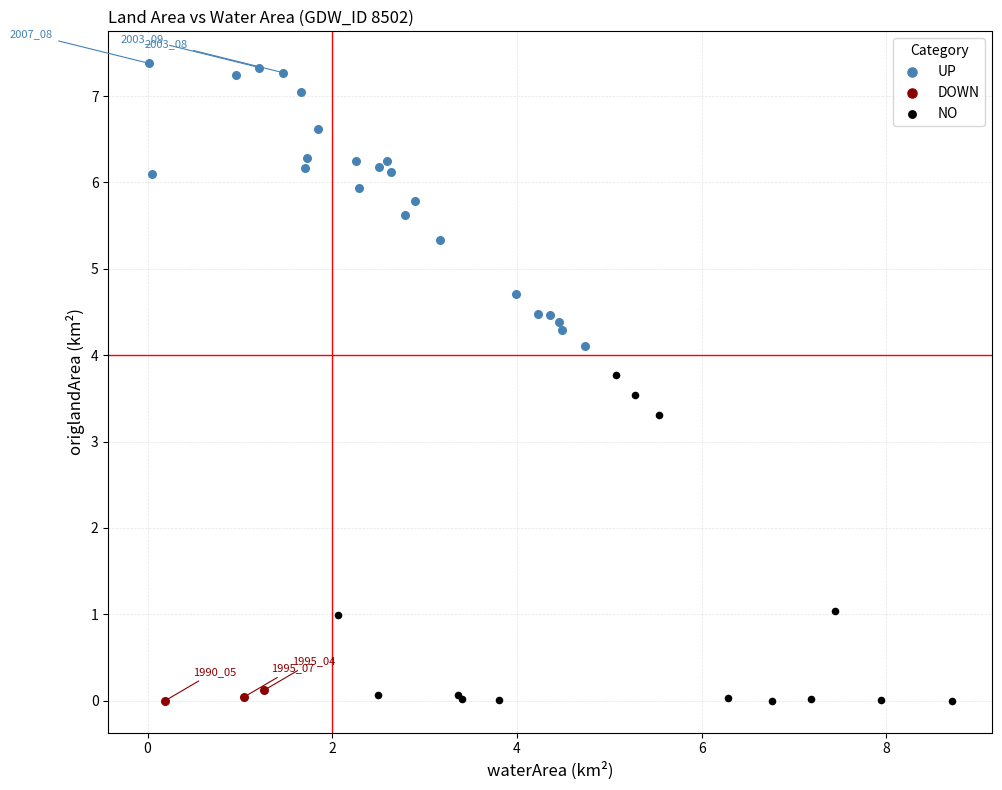

Which series has the widest spread of Y values?

NO